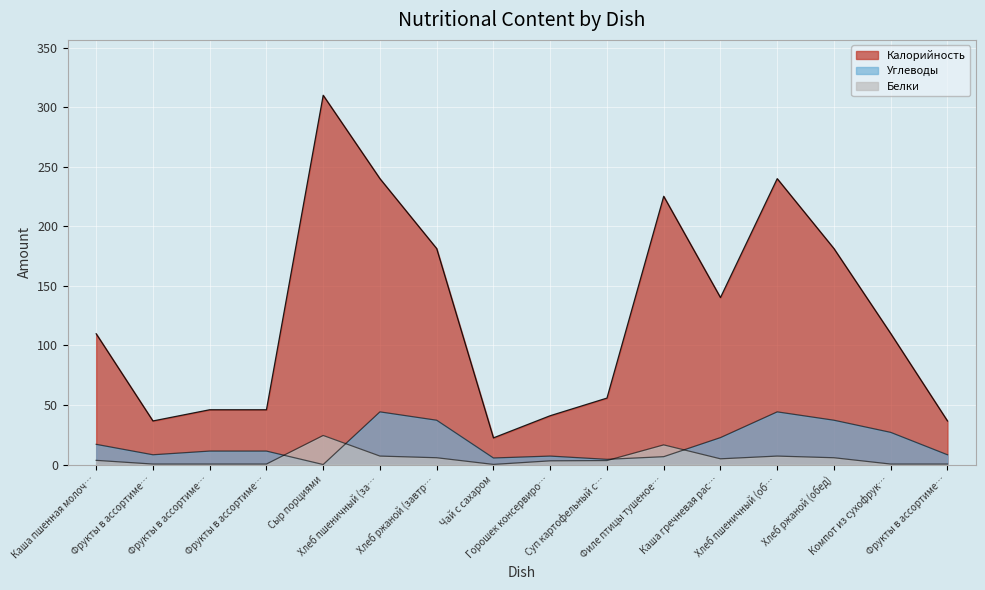

What is the sum of the Углеводы values at Фрукты в ассортиме… and Филе птицы тушеное…?

17.9